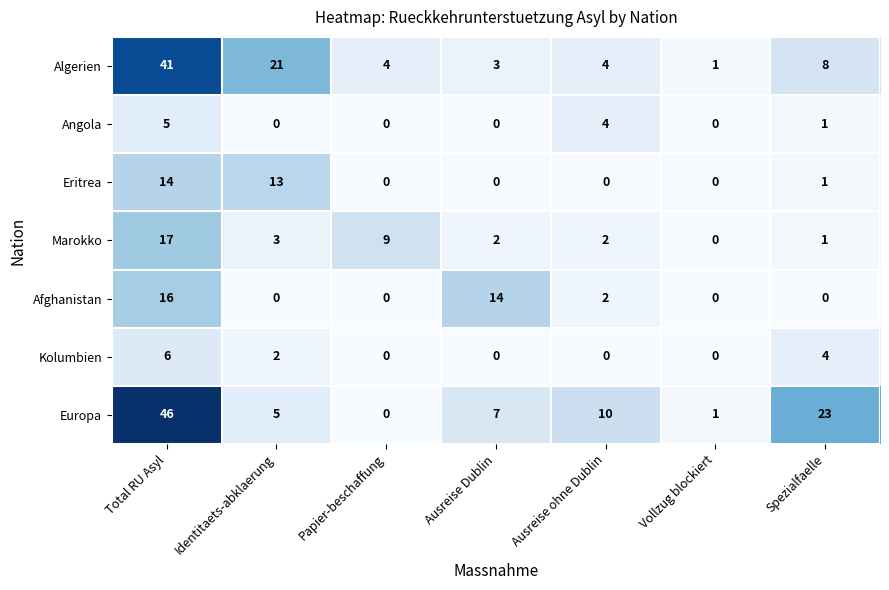

At how many categories does at least one series exceed 15?

3